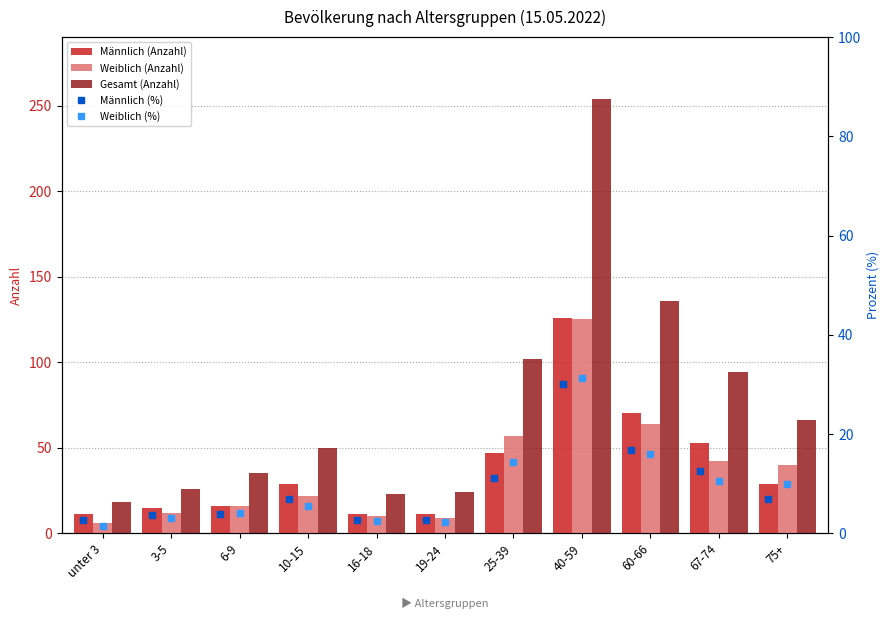

What is the sum of all Männlich (Anzahl) values?

418